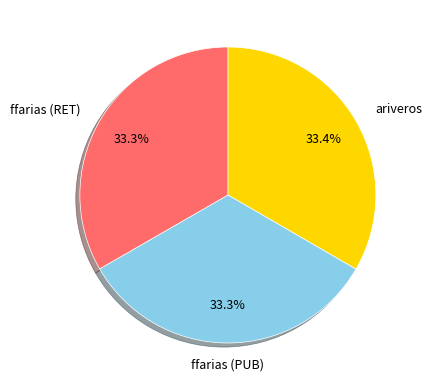

Count the number of slices in the pie.

3